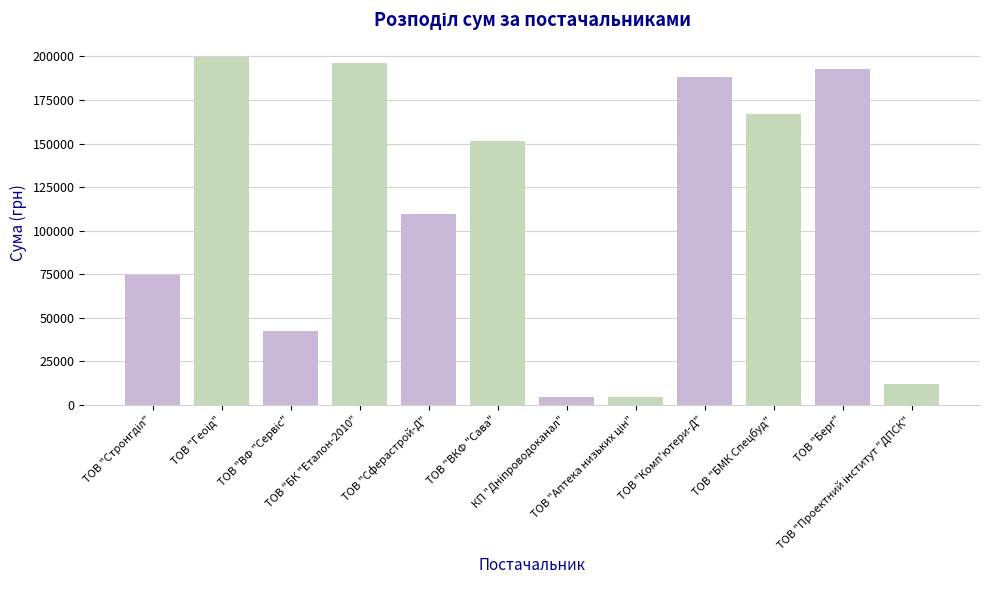

What is the maximum value shown in the chart?

199520.0